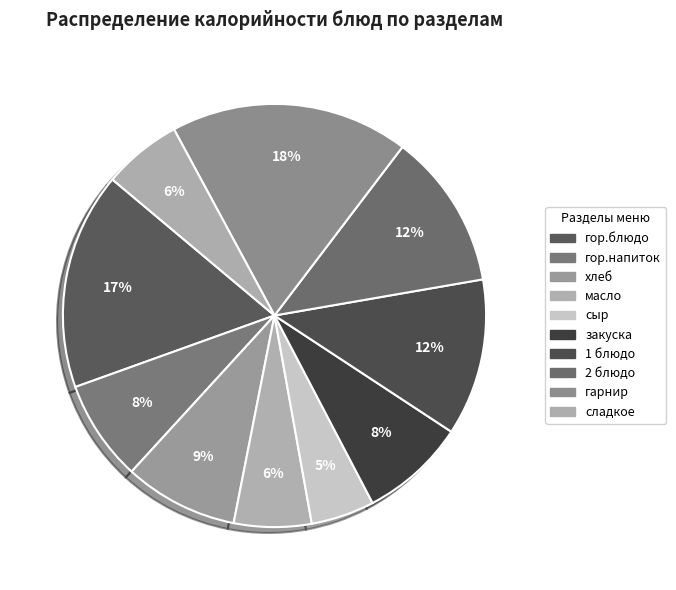

Between закуска and 2 блюдо, which is larger?

2 блюдо